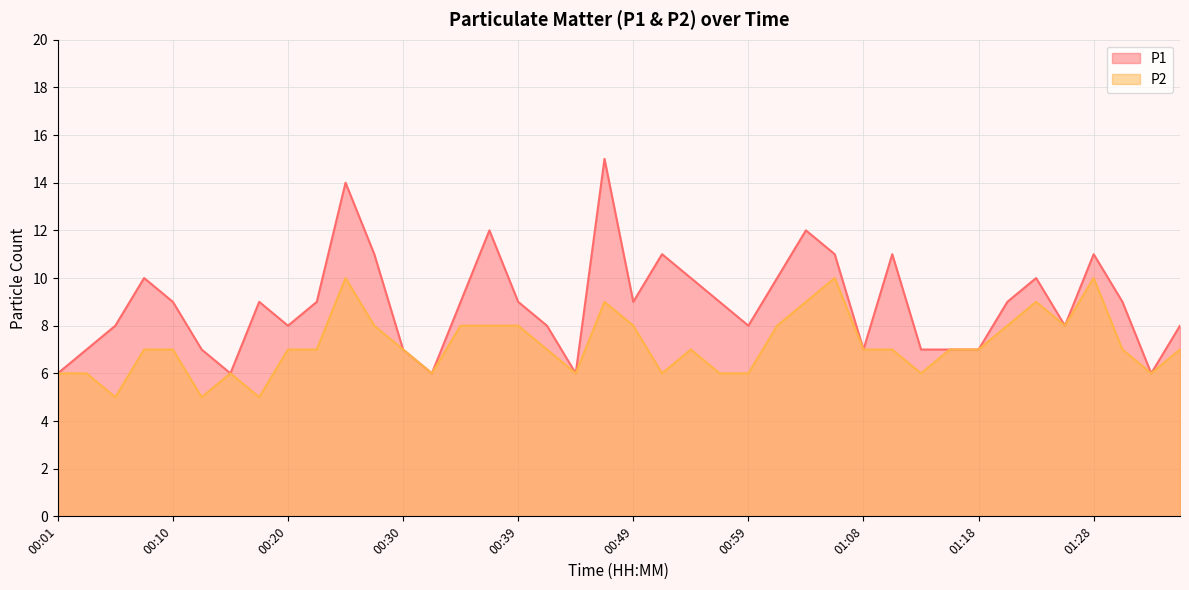

Where is the first local minimum for P1?

00:15